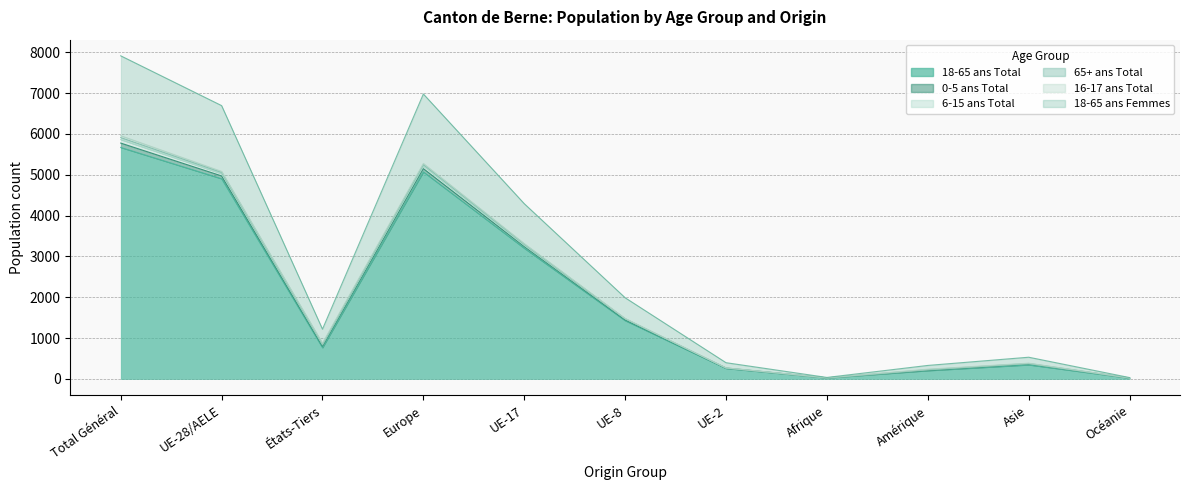

Which has a higher value, UE-28/AELE or UE-8?

UE-28/AELE